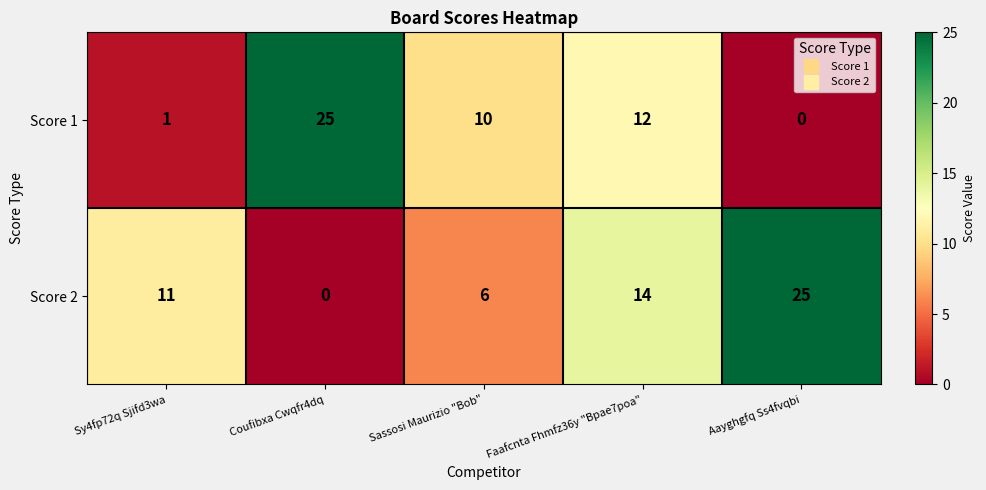

Reading left to right, list all the values displayed in this chart.

Score 1: 1	25	10	12	0
Score 2: 11	0	6	14	25